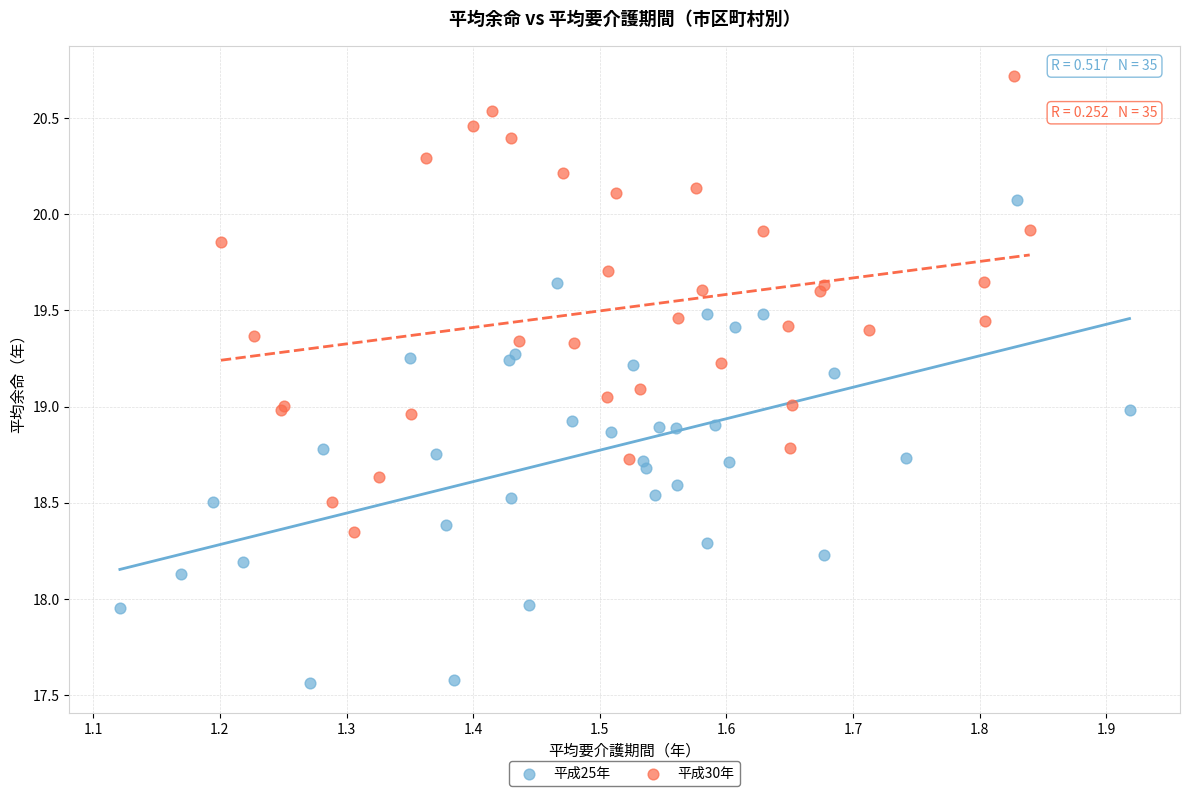

Which series contains the highest Y value?

平成30年